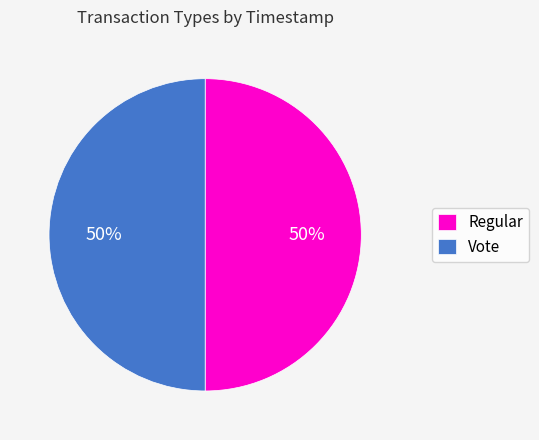

The Regular slice represents 50% of the pie. True or false?

True